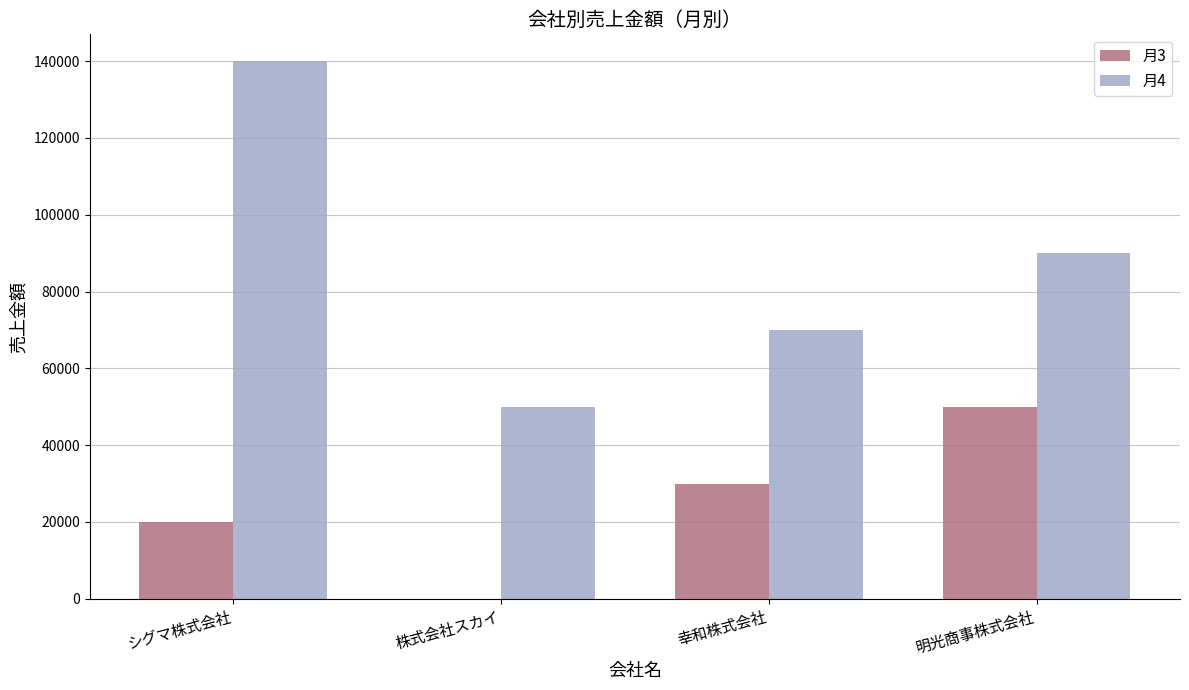

Which series changed the most between シグマ株式会社 and 明光商事株式会社?

月4